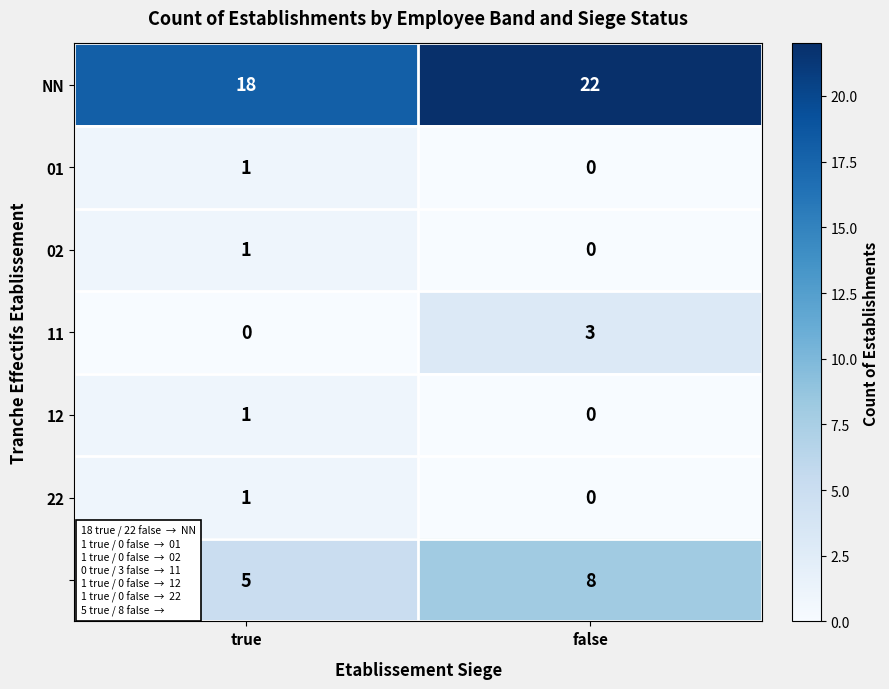

What is the difference between the highest and lowest values at true?

18